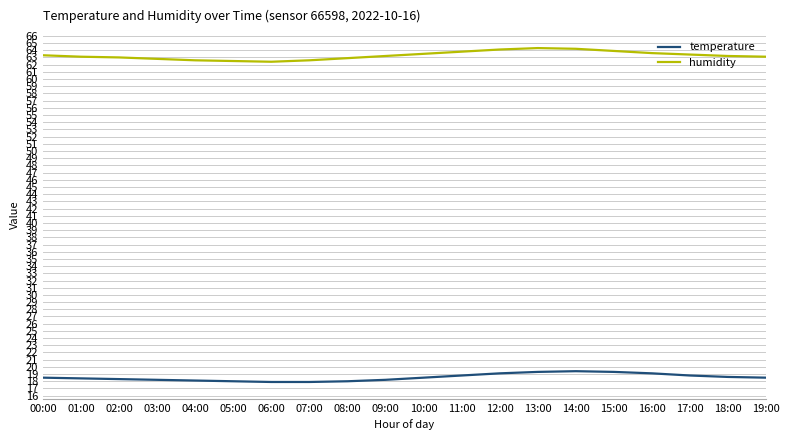

List the series in order of their peak value, highest first.

humidity, temperature